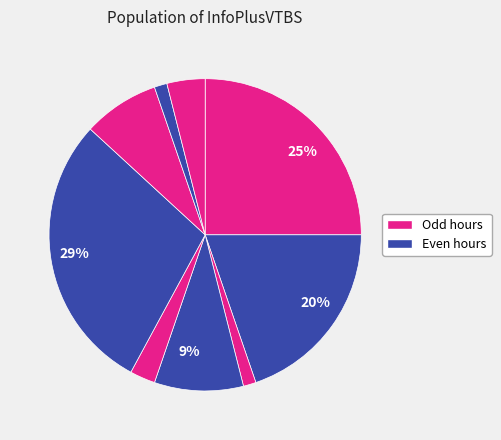

How many slices are in this pie chart?

9